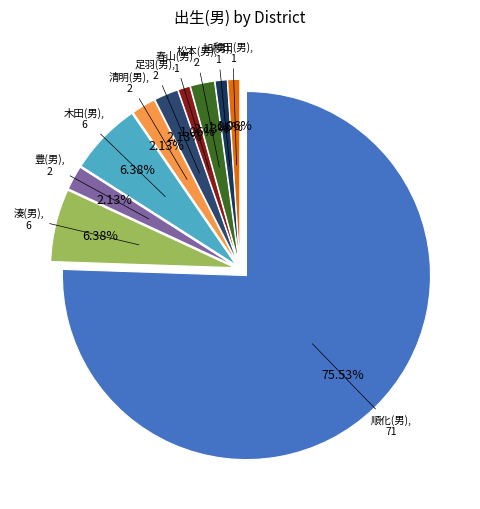

Is the sum of 清明(男) and 松本(男) greater than half?

No